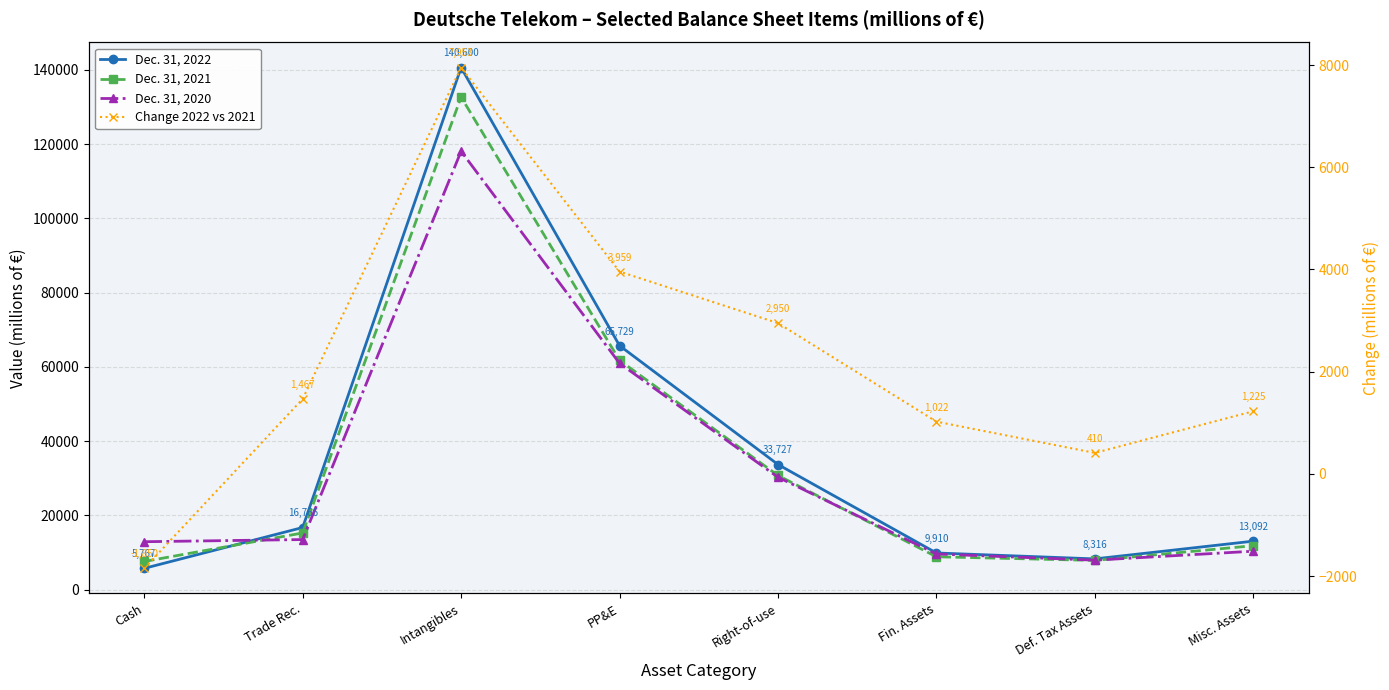

Which series has the largest total across all categories?

Dec. 31, 2022